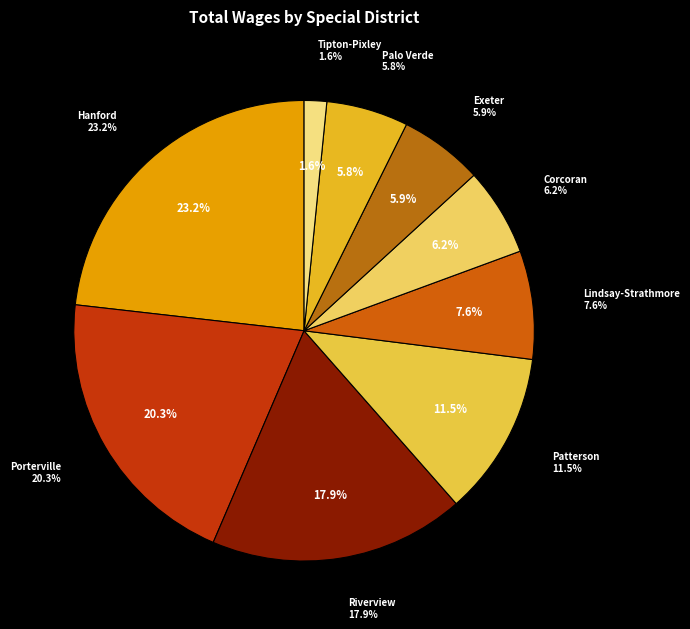

To the nearest percent, what is the difference between the Patterson Cemetery District and Lindsay - Strathmore Cemetery District slice percentages?

4%